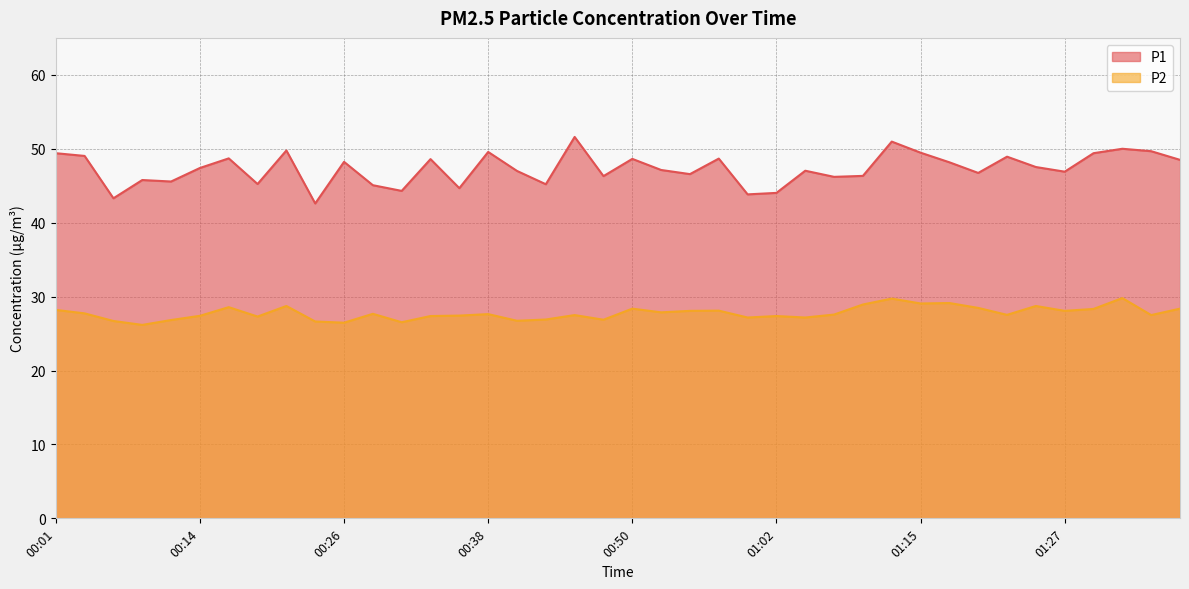

What is the minimum value for P1?

42.6